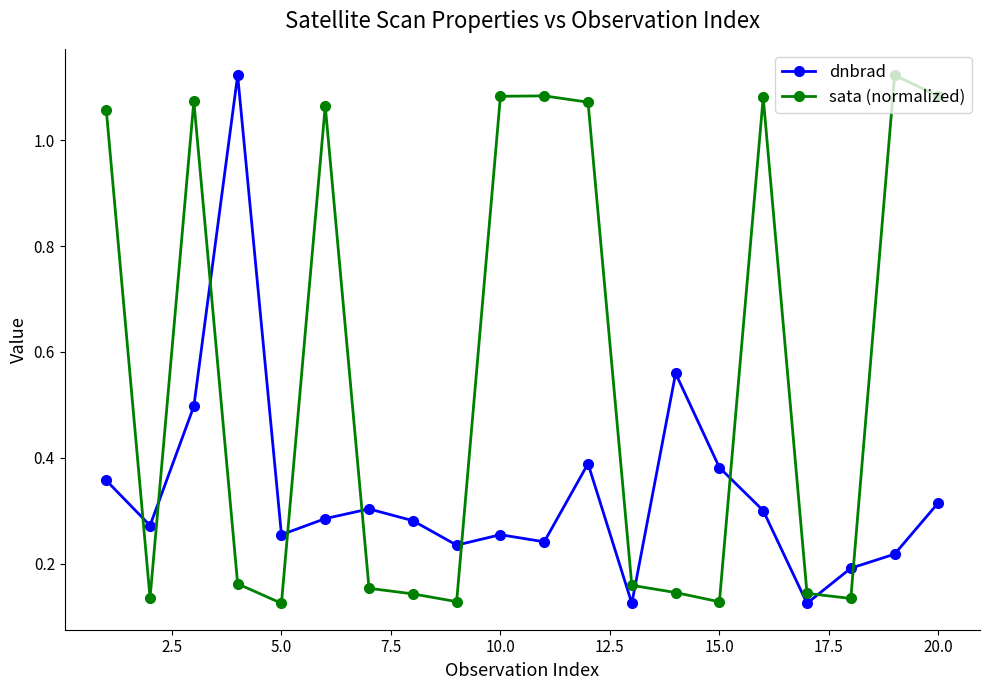

What is the difference between the maximum and minimum values in the dnbrad series?

1.0